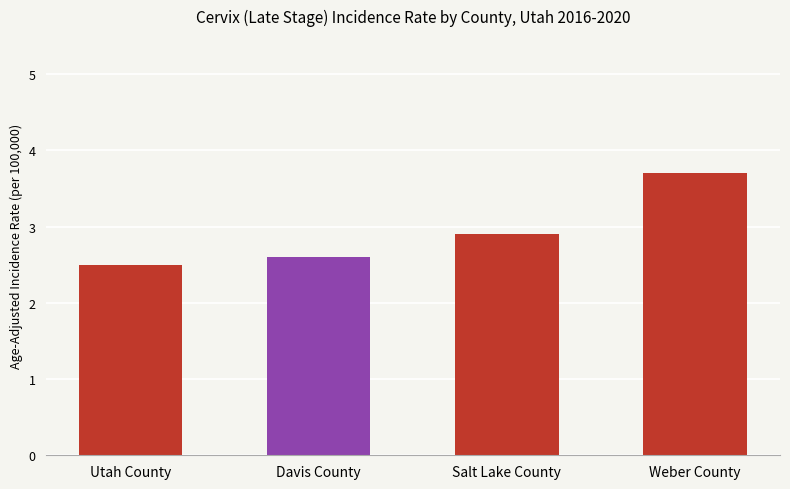

Which category has the lowest value across all series?

Utah County